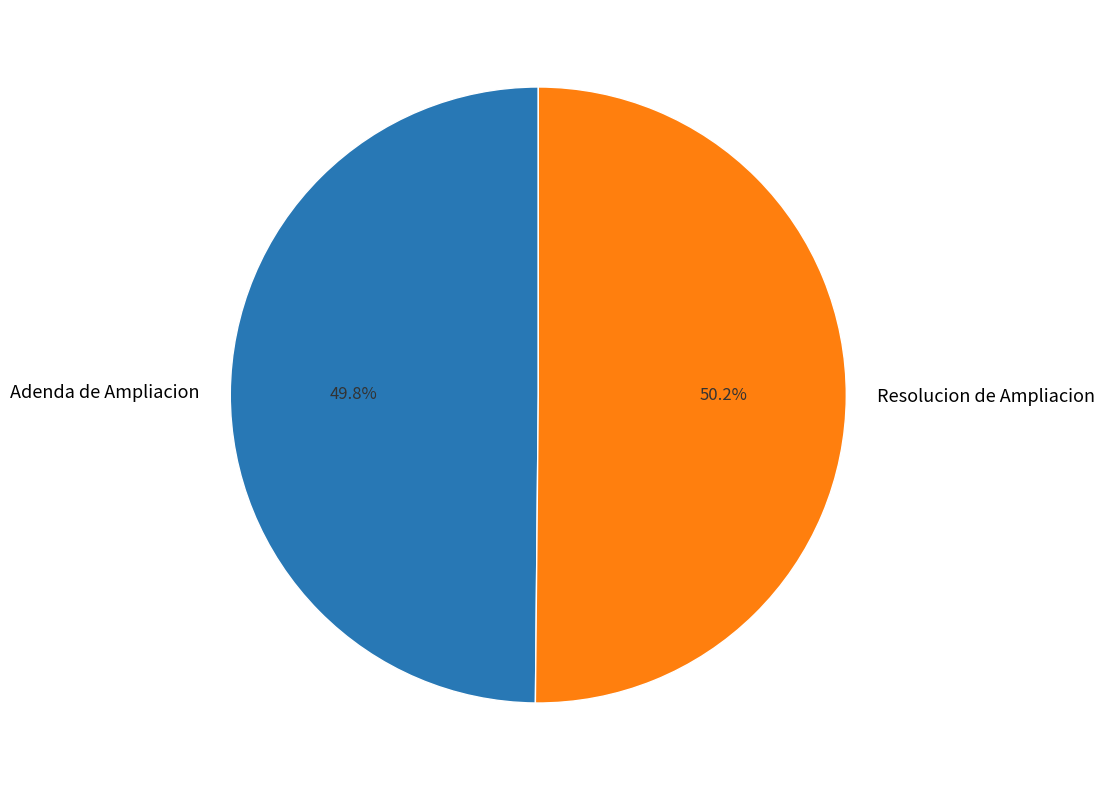

Is there a majority slice in this chart?

Yes